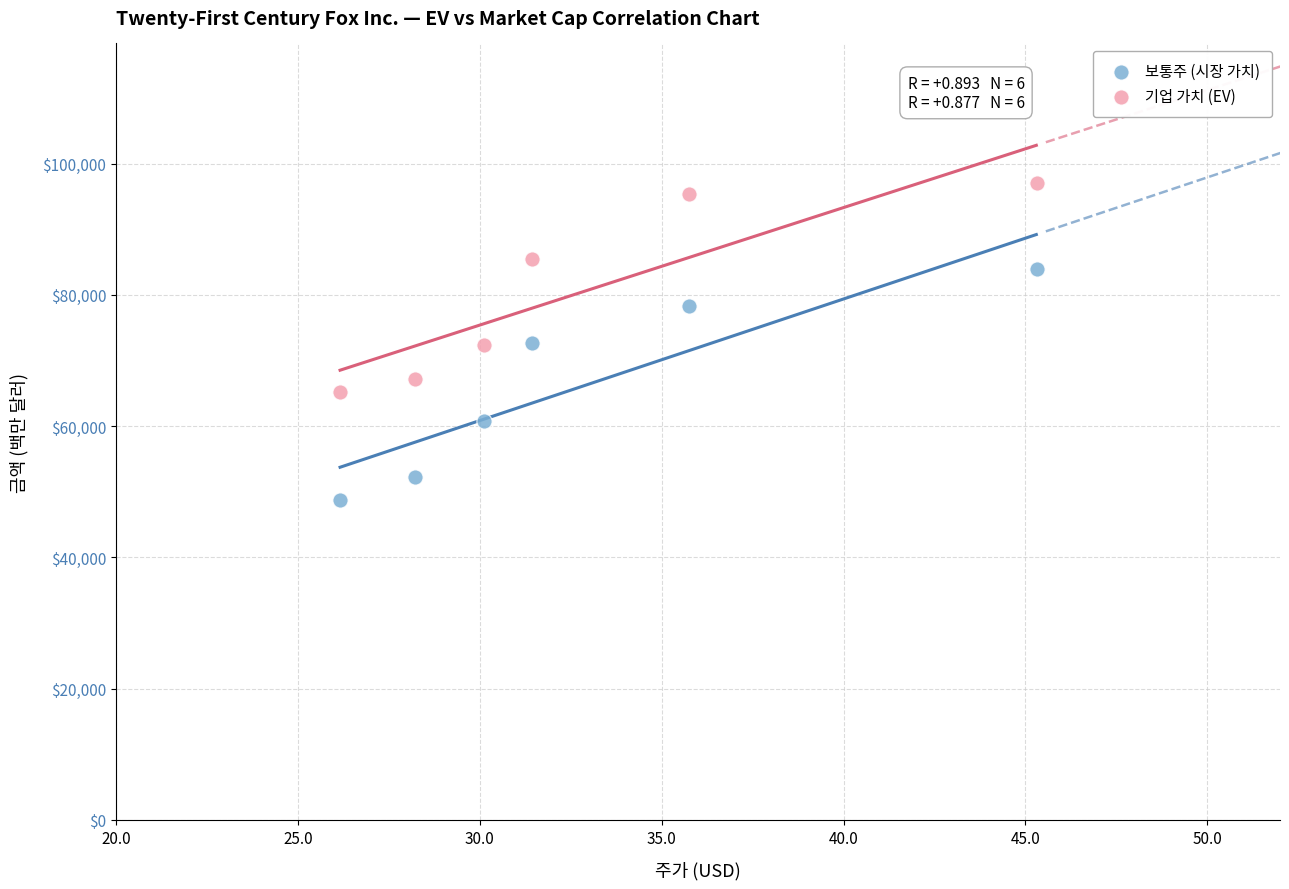

Which series has the largest Y range (max minus min)?

보통주 (시장 가치)